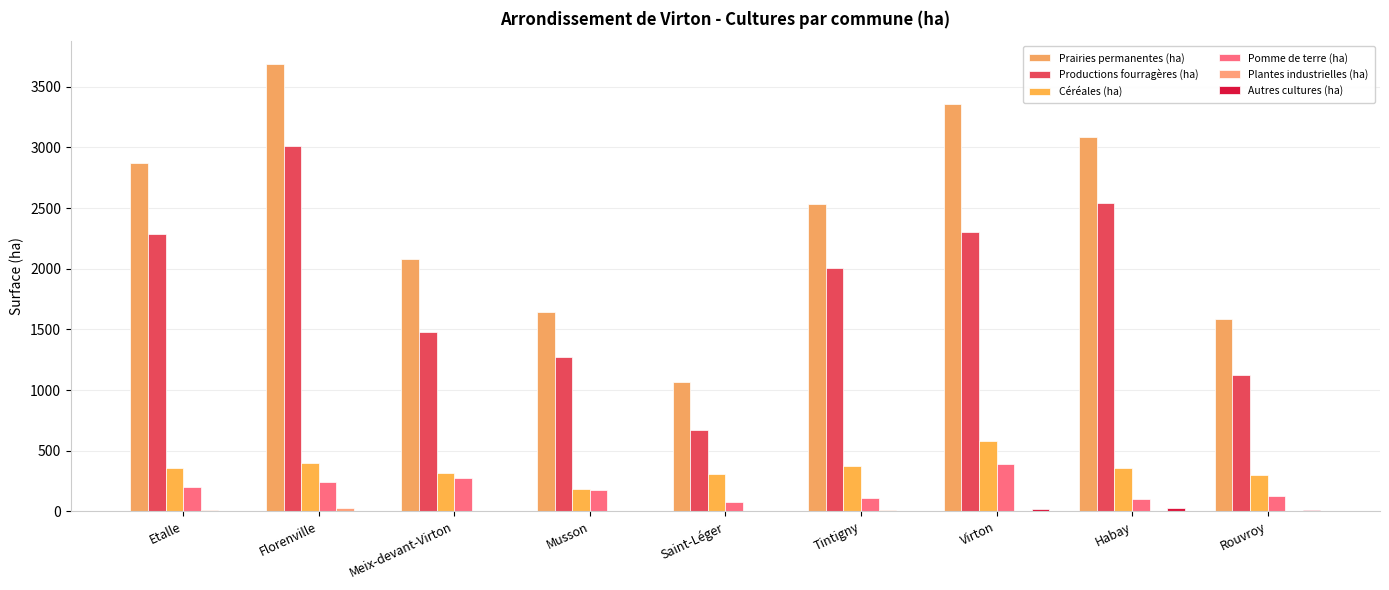

Reading right to left, list all the values displayed in this chart.

Prairies permanentes (ha): Rouvroy=1581.8	Habay=3082.0	Virton=3354.3	Tintigny=2537.4	Saint-Léger=1064.2	Musson=1641.1	Meix-devant-Virton=2081.9	Florenville=3691.3	Etalle=2870.9
Productions fourragères (ha): Rouvroy=1121.5	Habay=2538.0	Virton=2301.2	Tintigny=2004.8	Saint-Léger=670.5	Musson=1268.8	Meix-devant-Virton=1477.2	Florenville=3013.6	Etalle=2284.8
Céréales (ha): Rouvroy=301.0	Habay=360.5	Virton=582.5	Tintigny=376.9	Saint-Léger=308.3	Musson=187.0	Meix-devant-Virton=316.4	Florenville=399.8	Etalle=354.5
Pomme de terre (ha): Rouvroy=130.3	Habay=102.8	Virton=388.0	Tintigny=111.9	Saint-Léger=74.1	Musson=175.3	Meix-devant-Virton=272.0	Florenville=239.1	Etalle=203.9
Plantes industrielles (ha): Rouvroy=0.0	Habay=0.7	Virton=1.0	Tintigny=12.7	Saint-Léger=0.1	Musson=2.4	Meix-devant-Virton=5.5	Florenville=26.8	Etalle=8.4
Autres cultures (ha): Rouvroy=12.0	Habay=24.4	Virton=18.7	Tintigny=0.0	Saint-Léger=0.0	Musson=1.4	Meix-devant-Virton=1.8	Florenville=0.0	Etalle=0.0